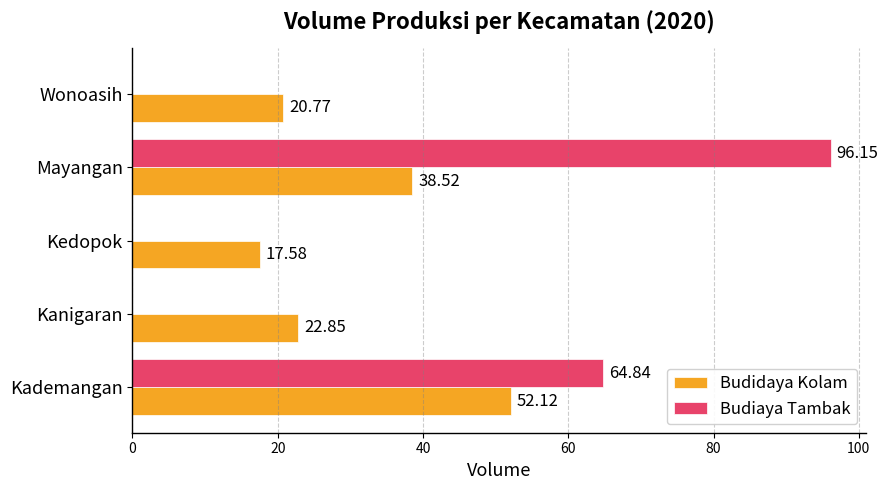

At which label does Budidaya Kolam reach its peak?

Kademangan